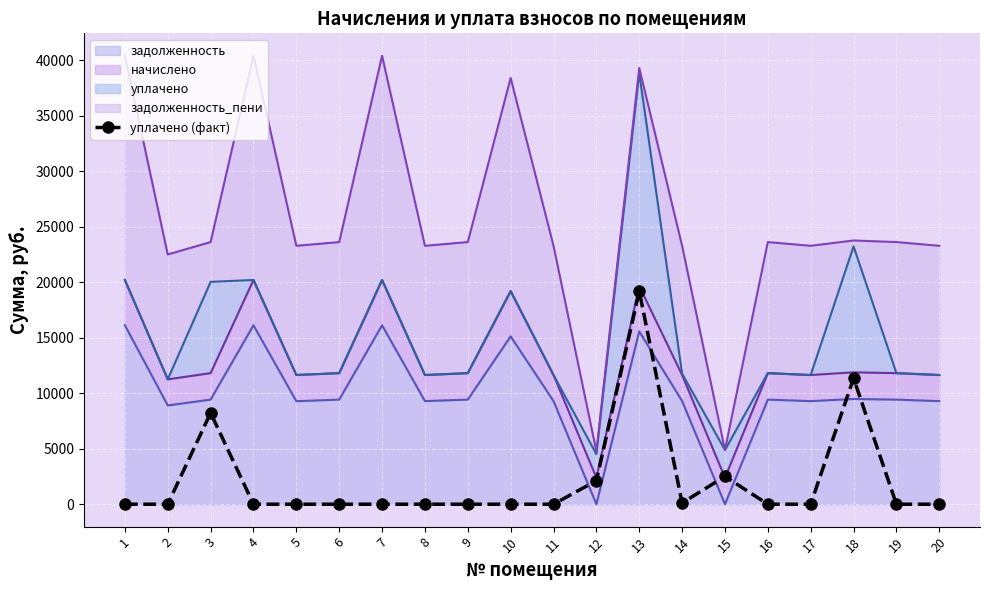

Rank the categories by value from highest to lowest.

13, 18, 3, 15, 12, 14, 1, 2, 4, 5, 6, 7, 8, 9, 10, 11, 16, 17, 19, 20